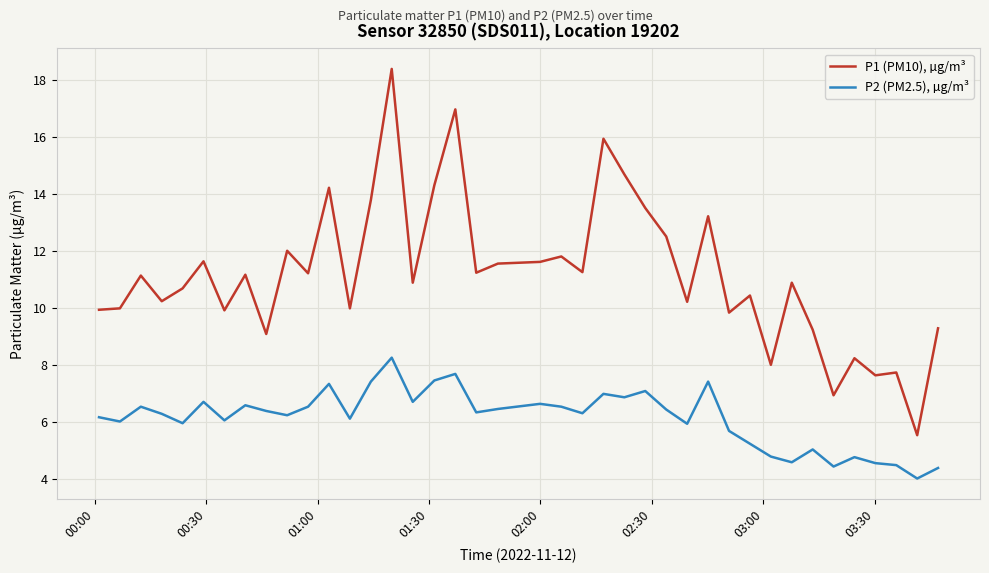

List the series in order of their overall mean, highest first.

P1 (PM10), µg/m³, P2 (PM2.5), µg/m³